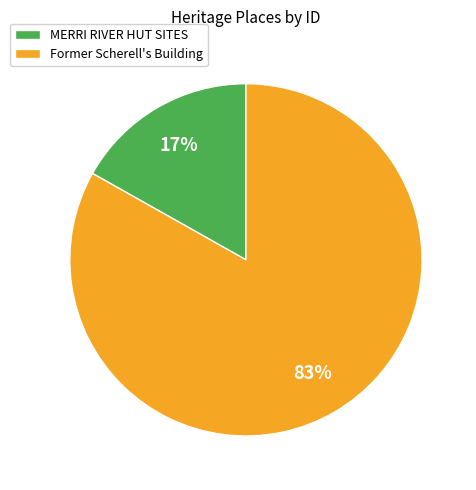

Which has a higher value, Former Scherell's Building or MERRI RIVER HUT SITES?

Former Scherell's Building